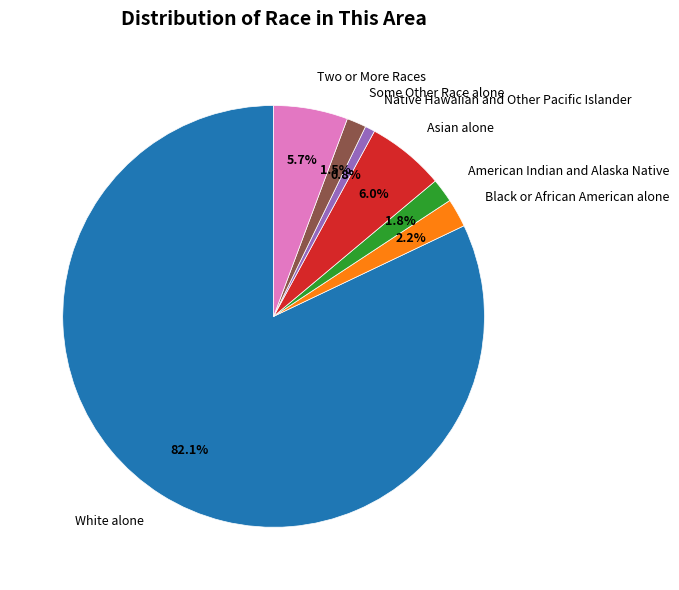

What portion of the pie excludes American Indian and Alaska Native?

98.2%